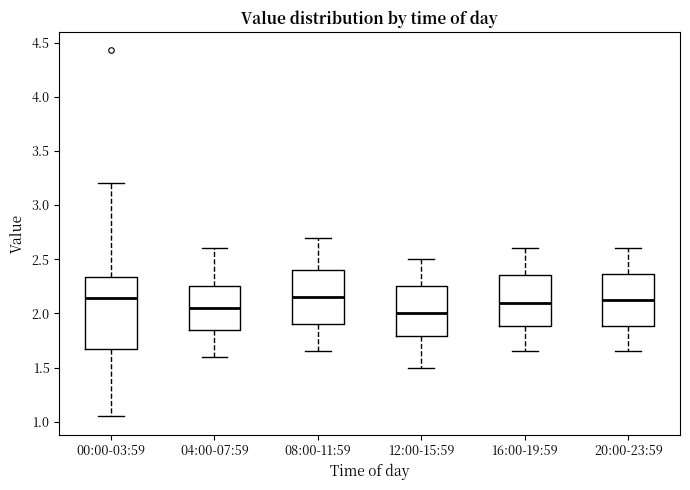

Reading left to right, transcribe this box plot: for each box, give where its median line is, the range the box spans, and where its two whiskers end, as read against the y-axis. The values are not printed on the chart, so give them approximately, as read against the axis.

00:00-03:59: median 2.15, box 1.65 to 2.35, whiskers 1.05 to 3.20
04:00-07:59: median 2.05, box 1.85 to 2.25, whiskers 1.60 to 2.60
08:00-11:59: median 2.15, box 1.90 to 2.40, whiskers 1.65 to 2.70
12:00-15:59: median 2.00, box 1.80 to 2.25, whiskers 1.50 to 2.50
16:00-19:59: median 2.10, box 1.90 to 2.35, whiskers 1.65 to 2.60
20:00-23:59: median 2.15, box 1.90 to 2.35, whiskers 1.65 to 2.60